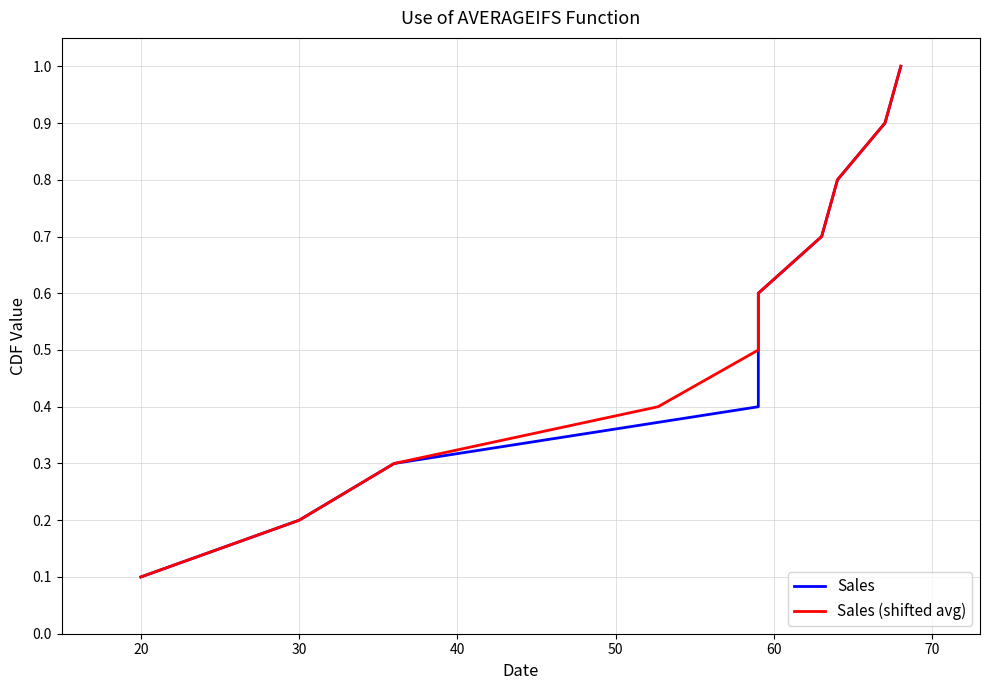

What is the average value of the Sales series?

0.6